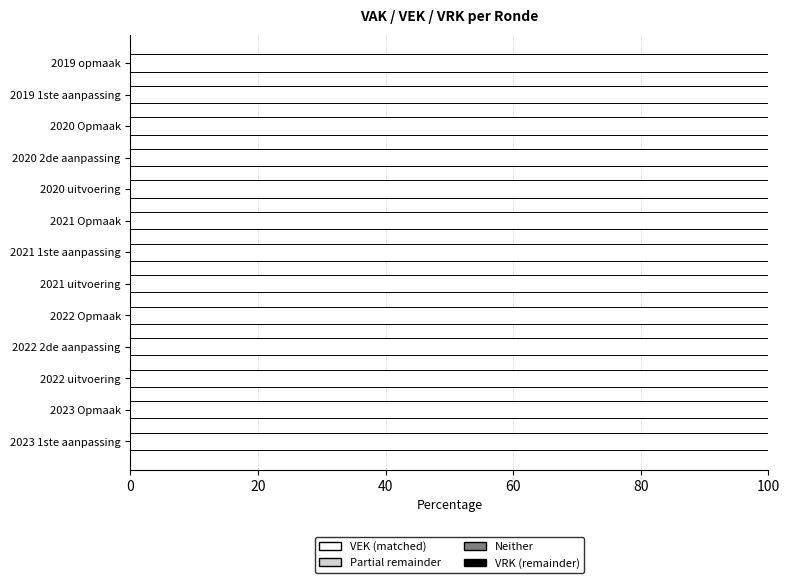

Which label corresponds to the smallest value in the chart?

2023 1ste aanpassing